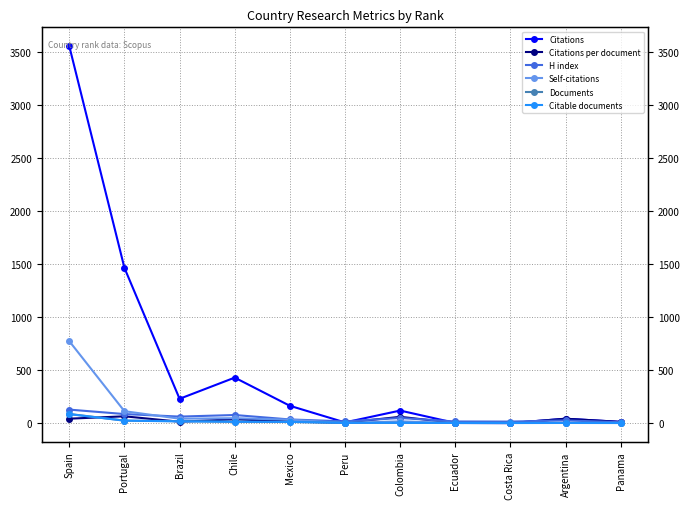

What is the label of the 3rd point from the right?

Costa Rica